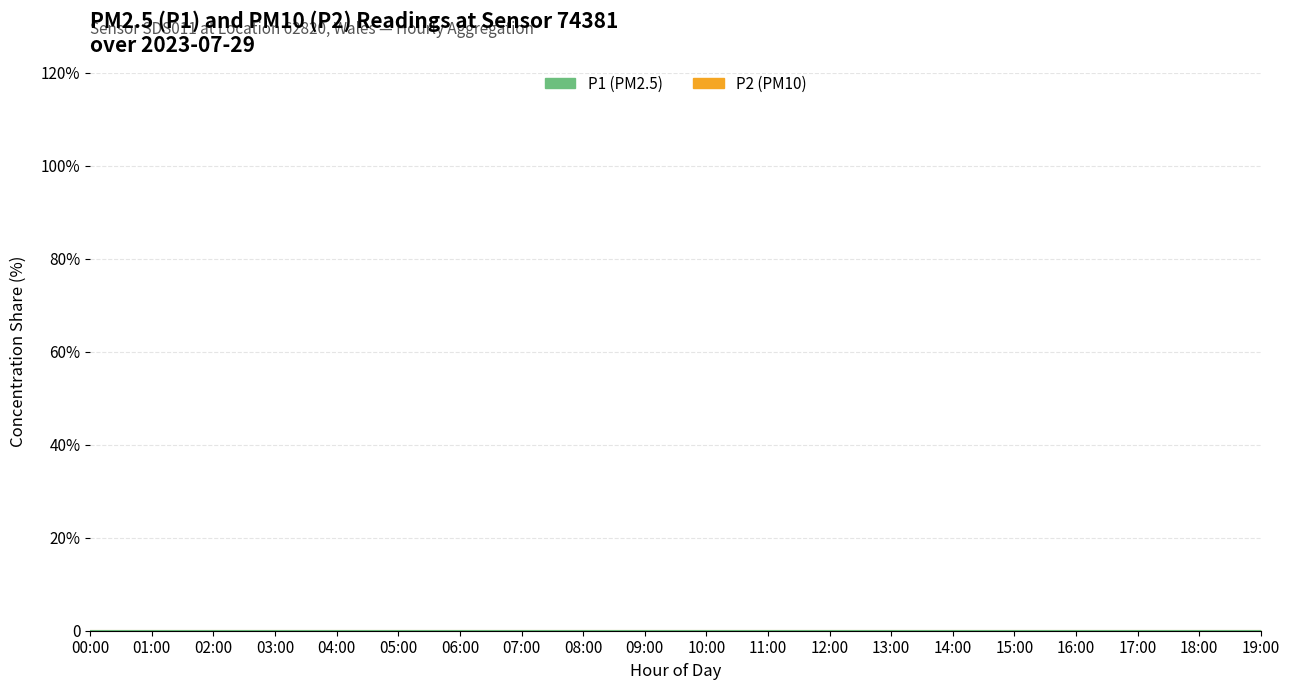

What is the label of the 6th point from the right?

14:00